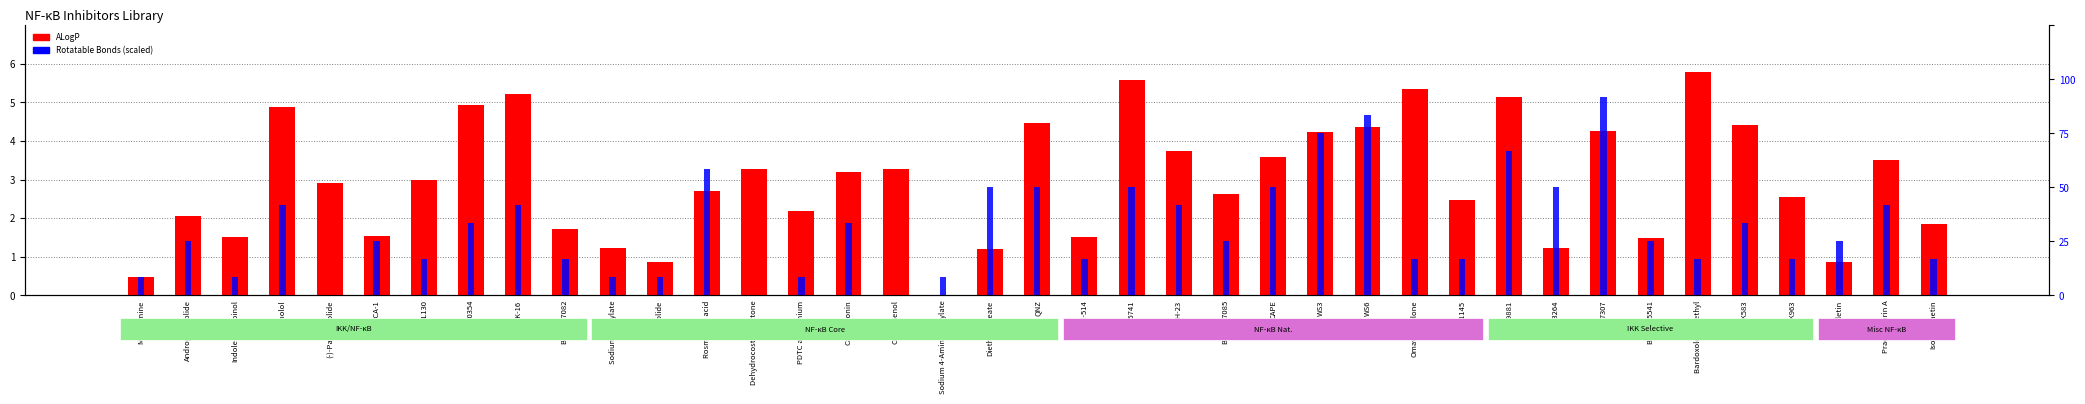

At which label does RotatableBond first exceed 3?

Magnolol